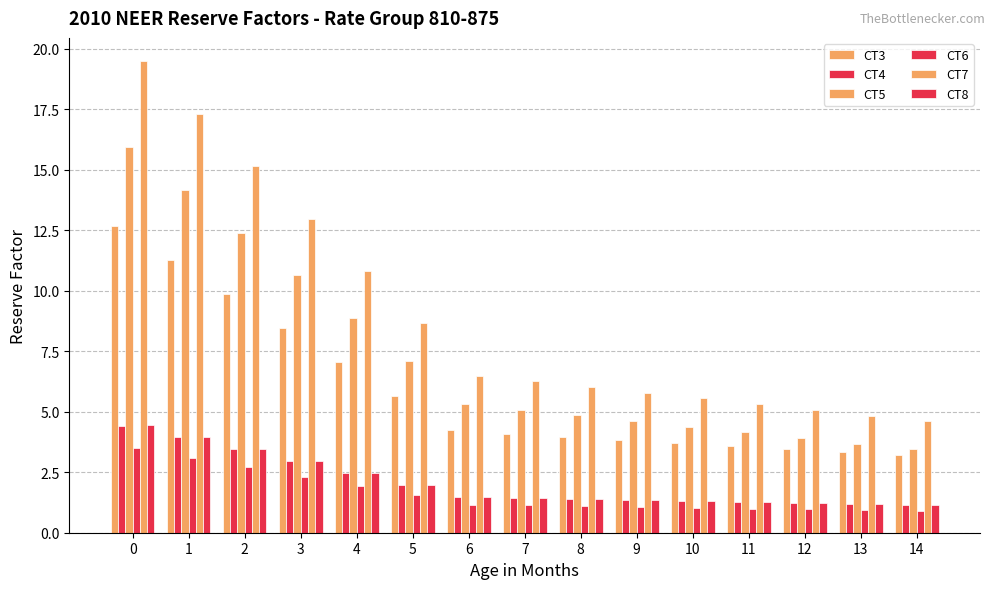

Which category has the lowest value in the CT7 series?

14